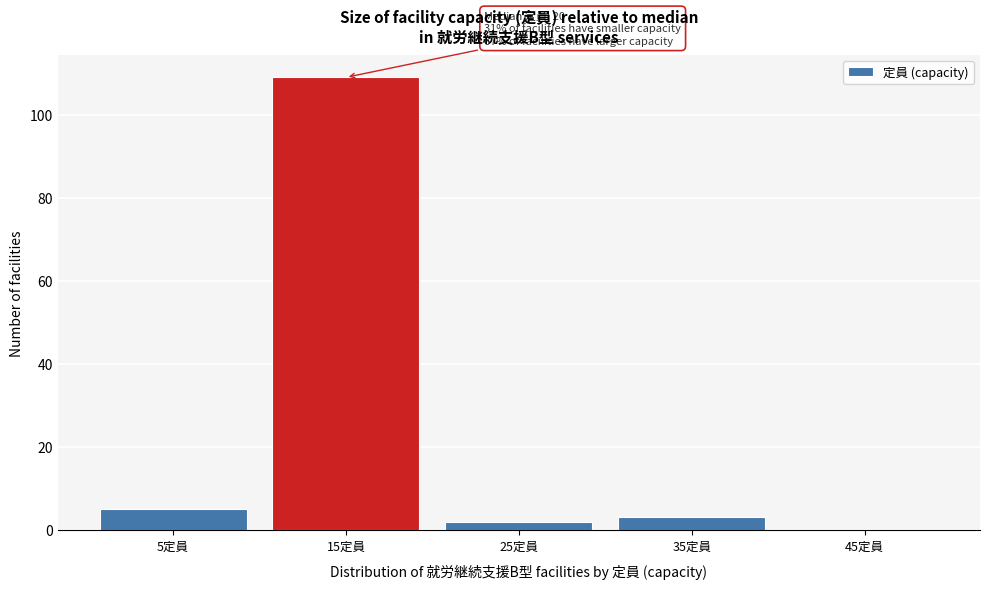

Reading left to right, what are all the values shown in this chart?

5定員=5	15定員=109	25定員=2	35定員=3	45定員=0